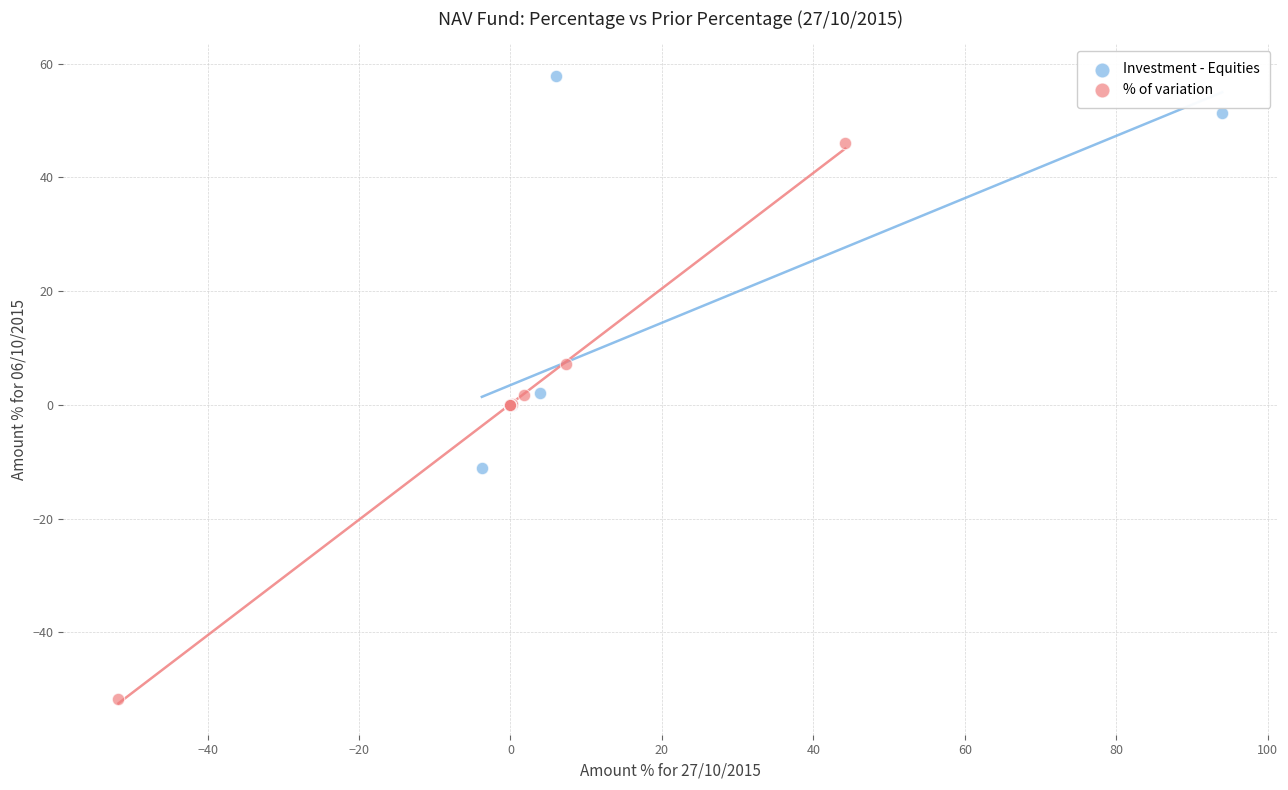

Which series reaches the minimum Y coordinate?

% of variation